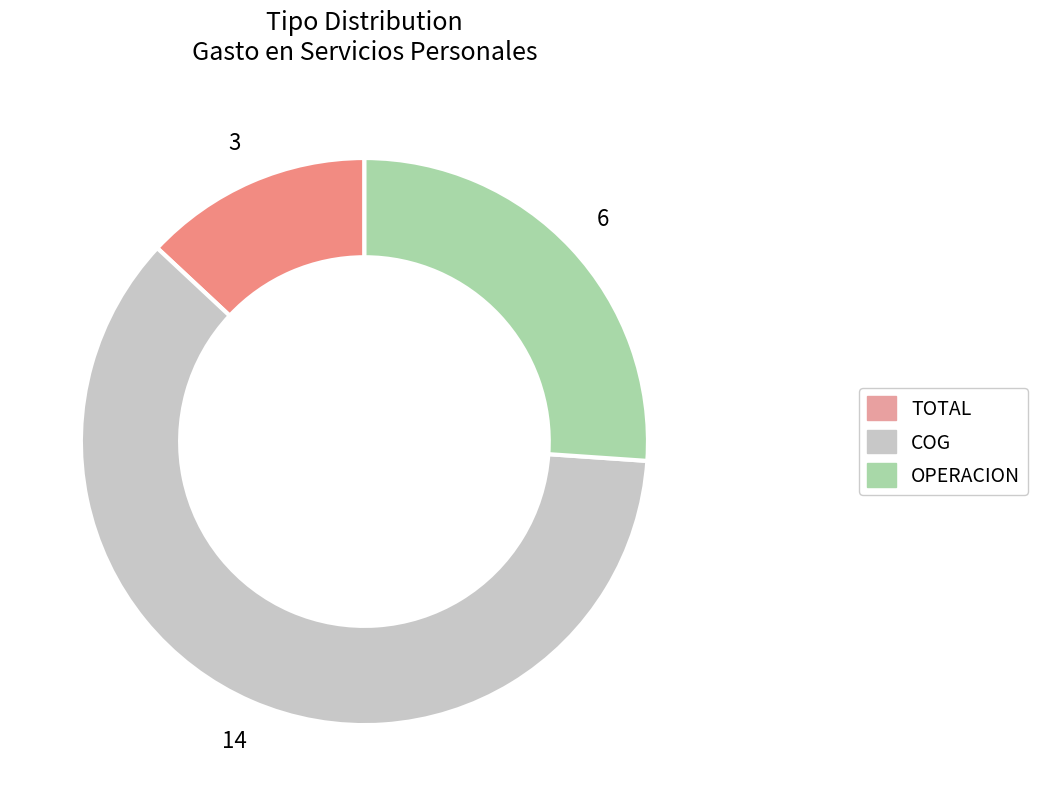

Which slice is the largest?

COG